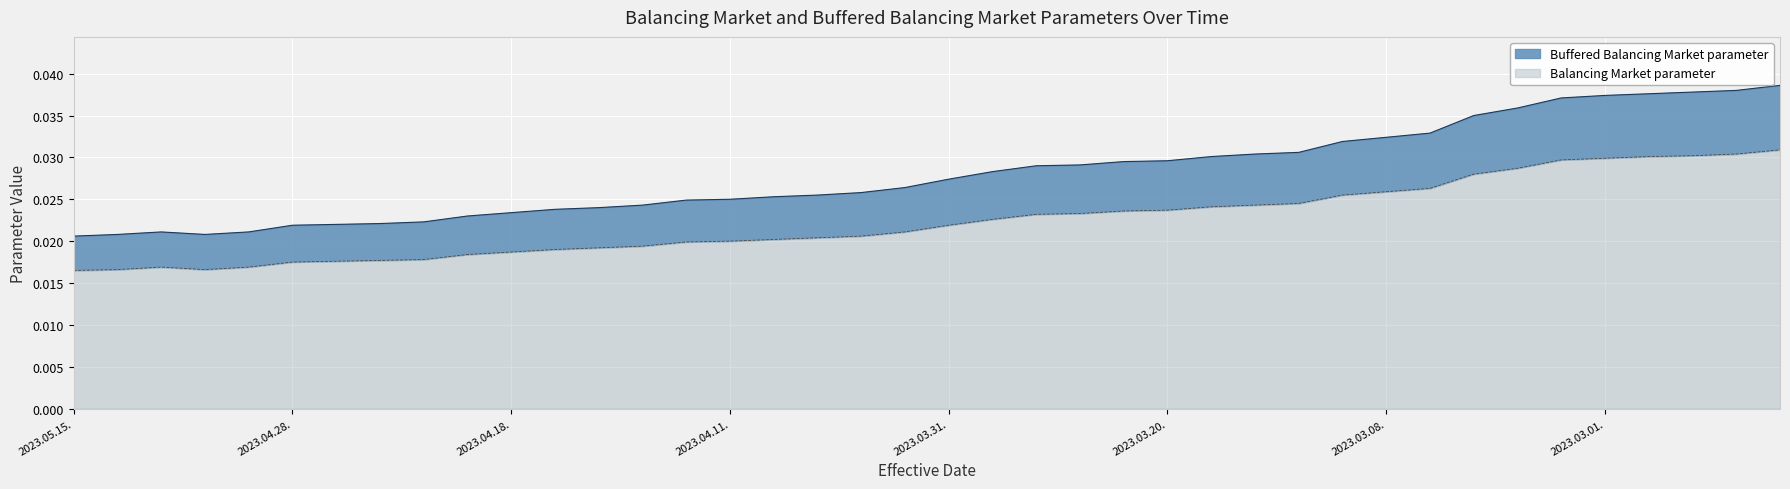

Does the chart display data point markers on the line(s)?

No